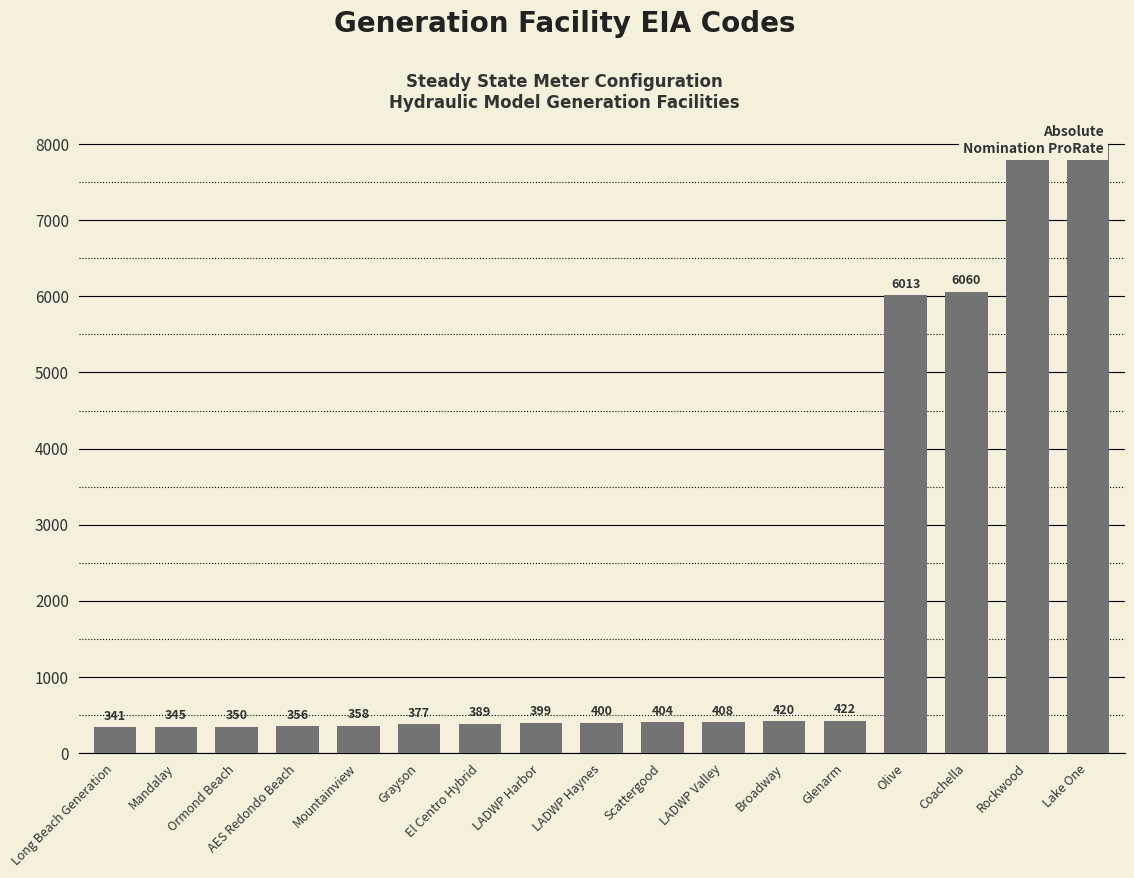

At which category does the chart reach its peak across all series?

Lake One